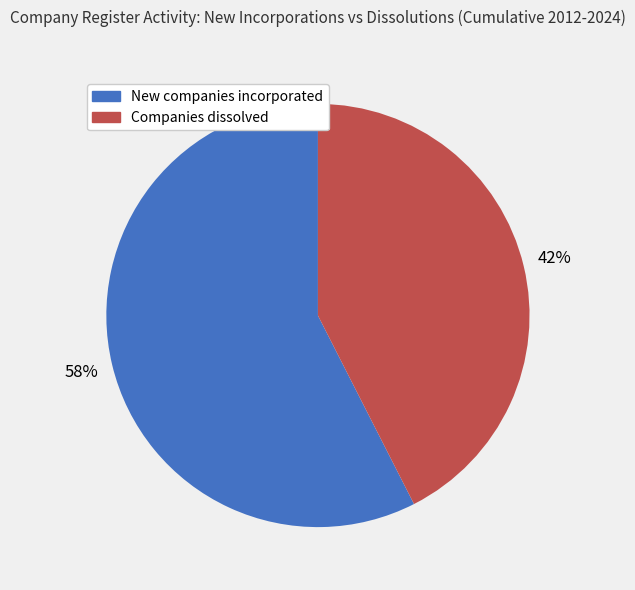

Does any single category account for the majority?

Yes